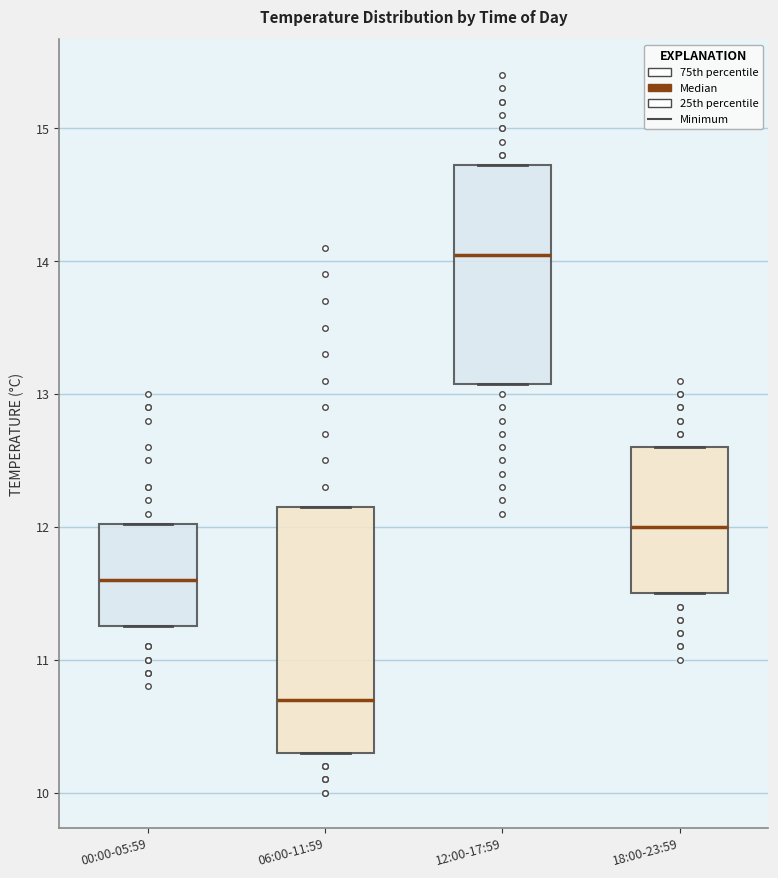

Which box has the lowest median line?

06:00-11:59